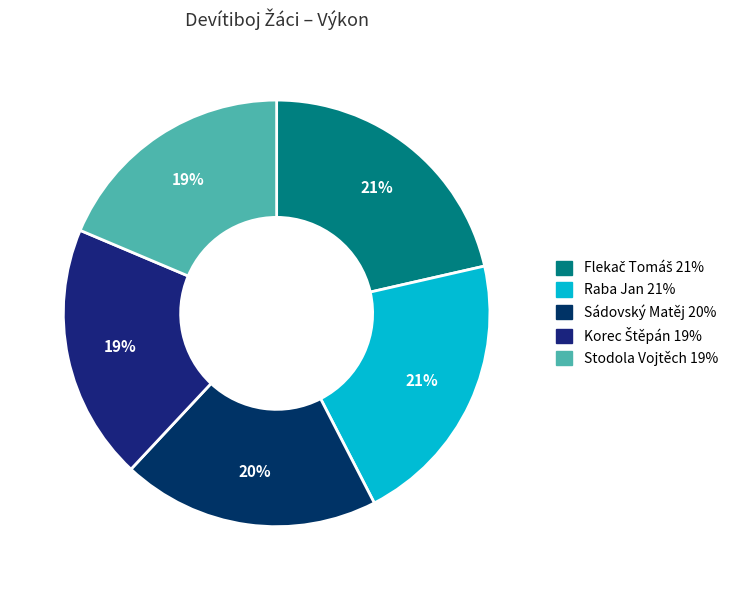

To the nearest percent, what percentage of the pie is Stodola Vojtěch?

19%